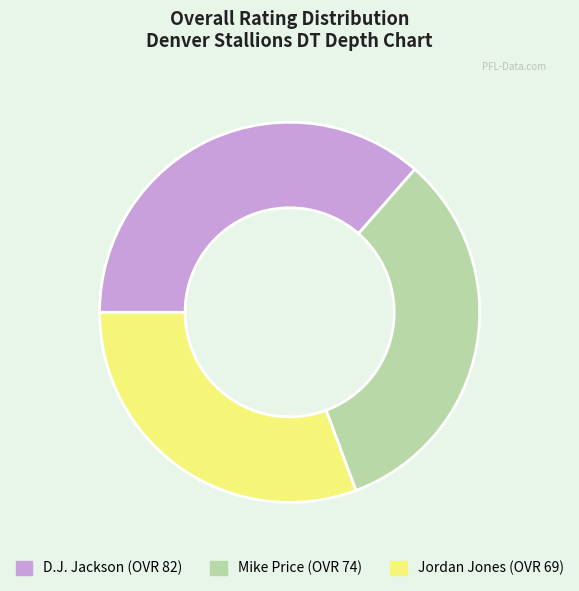

What is the smallest slice in the pie chart?

Jordan Jones